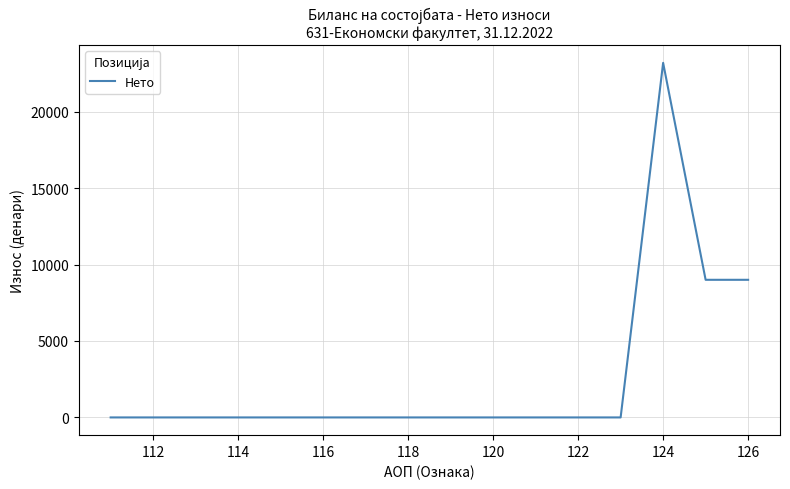

What is the maximum value shown in the chart?

23192